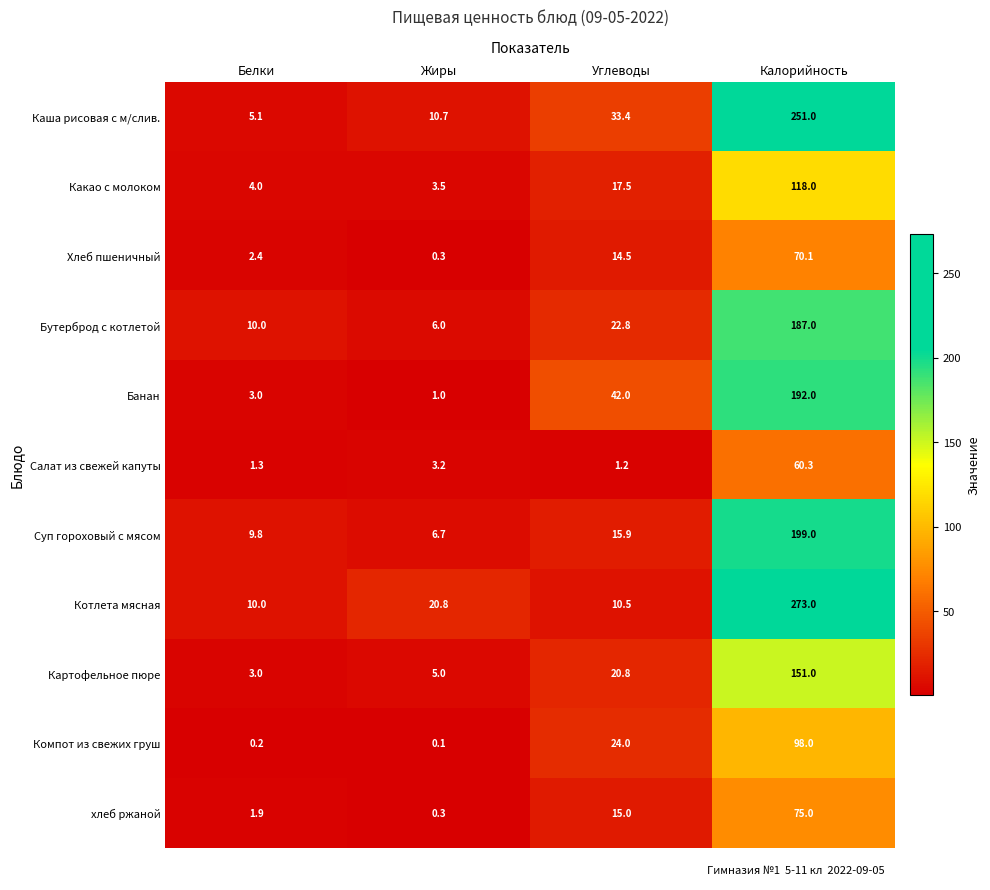

At which label does Котлета мясная first exceed 20?

Жиры